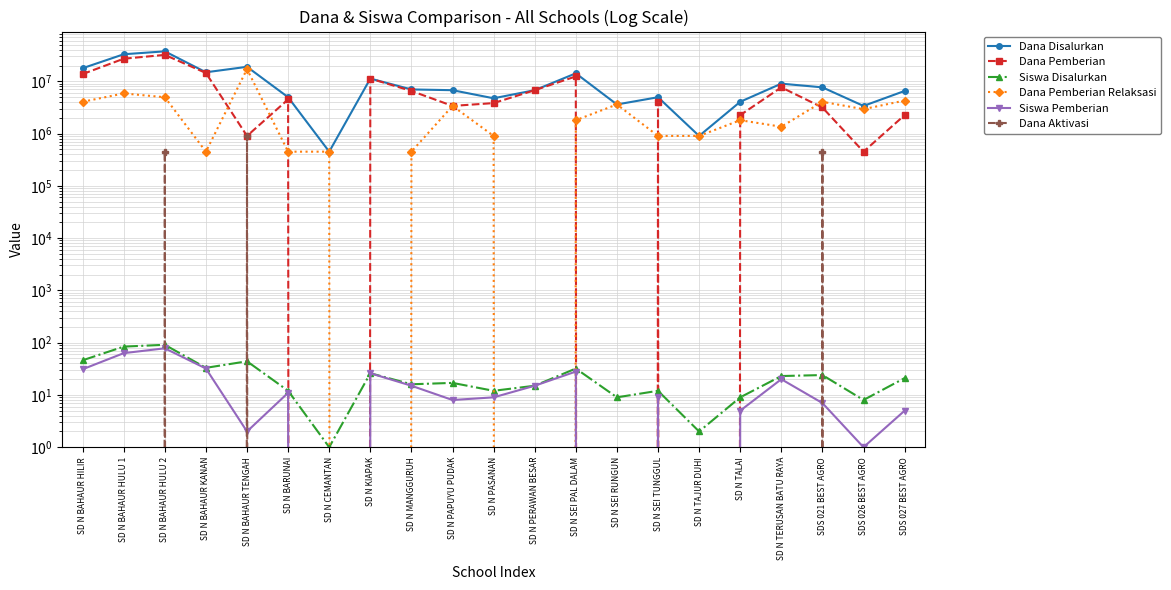

Which label corresponds to the smallest value in the chart?

SD N CEMANTAN